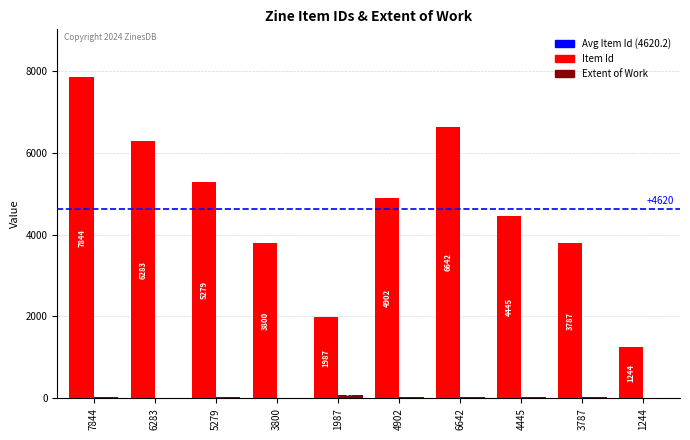

Count the number of categories in the chart.

10